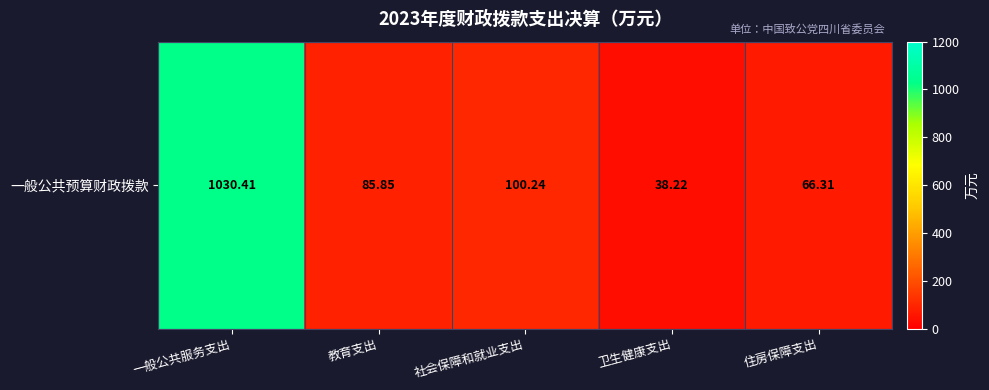

The value at 教育支出 is 85.8. True or false?

True